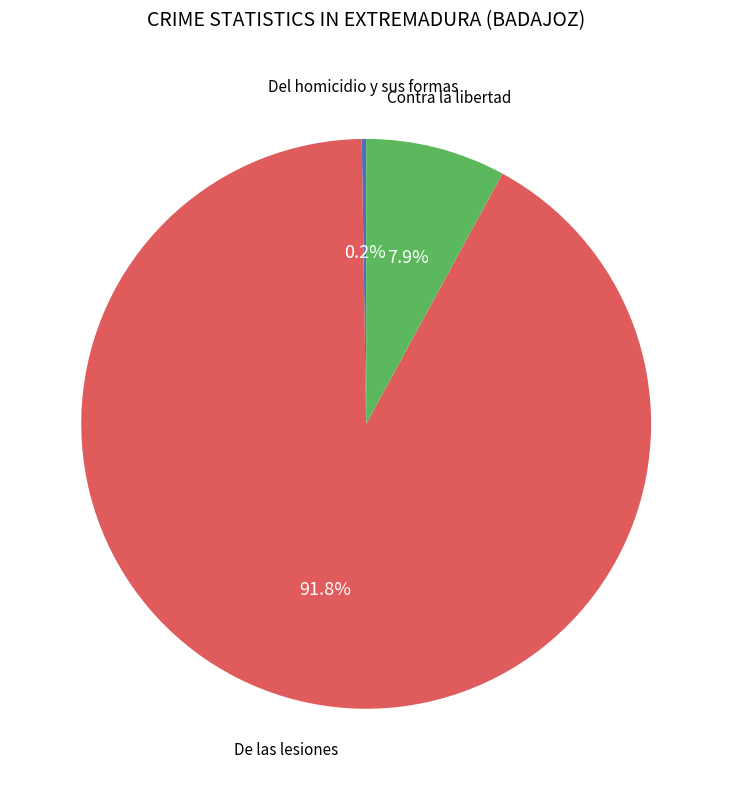

Is there a majority slice in this chart?

Yes